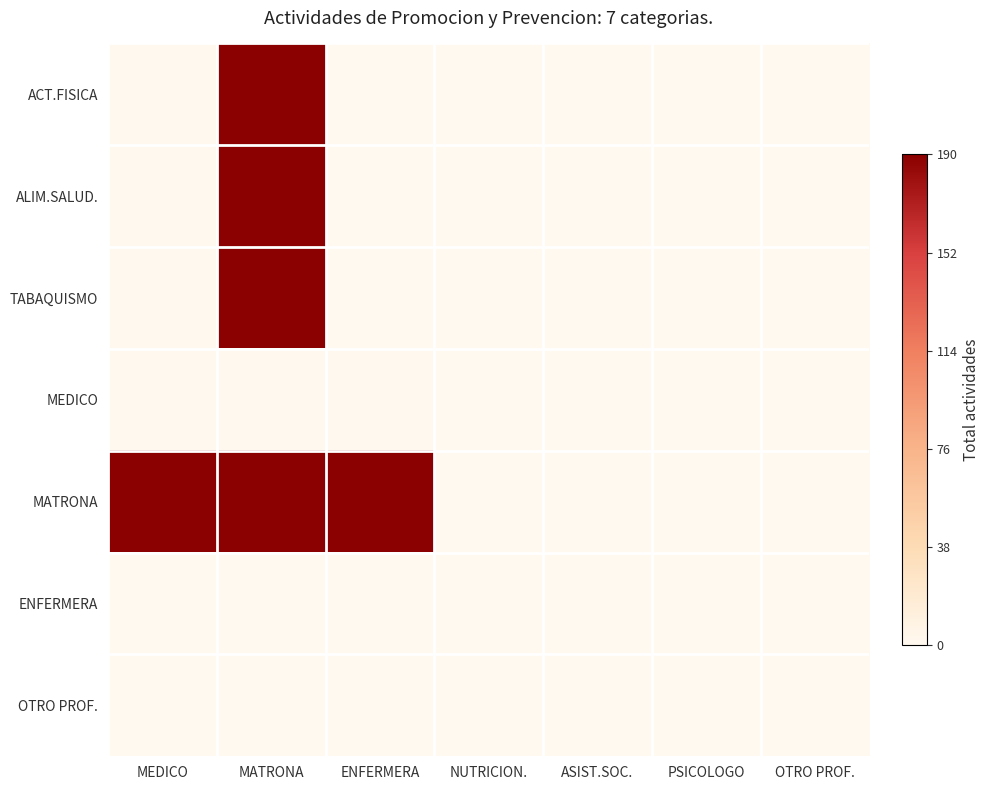

How many data points does each series have?

7